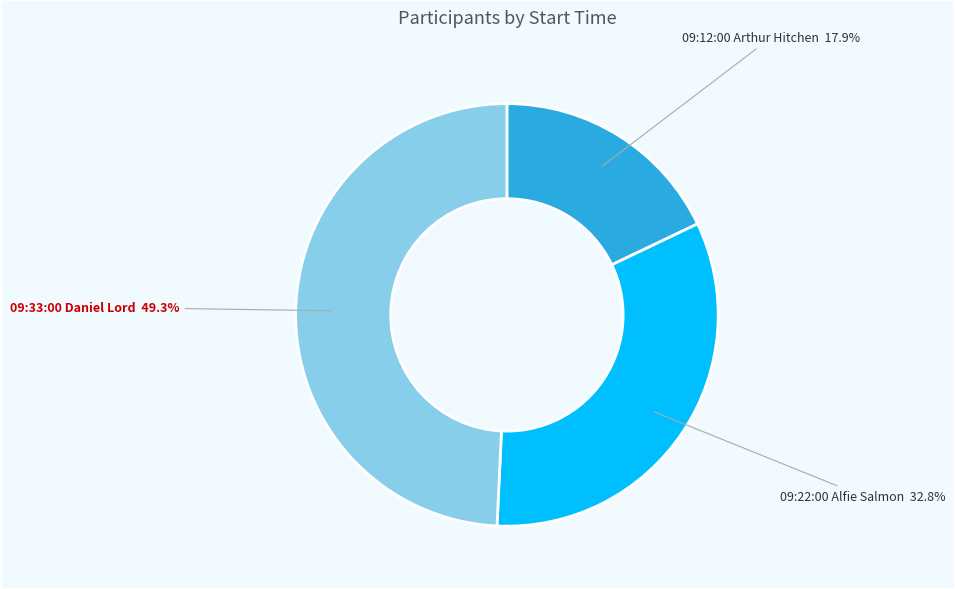

How many slices are in this pie chart?

3